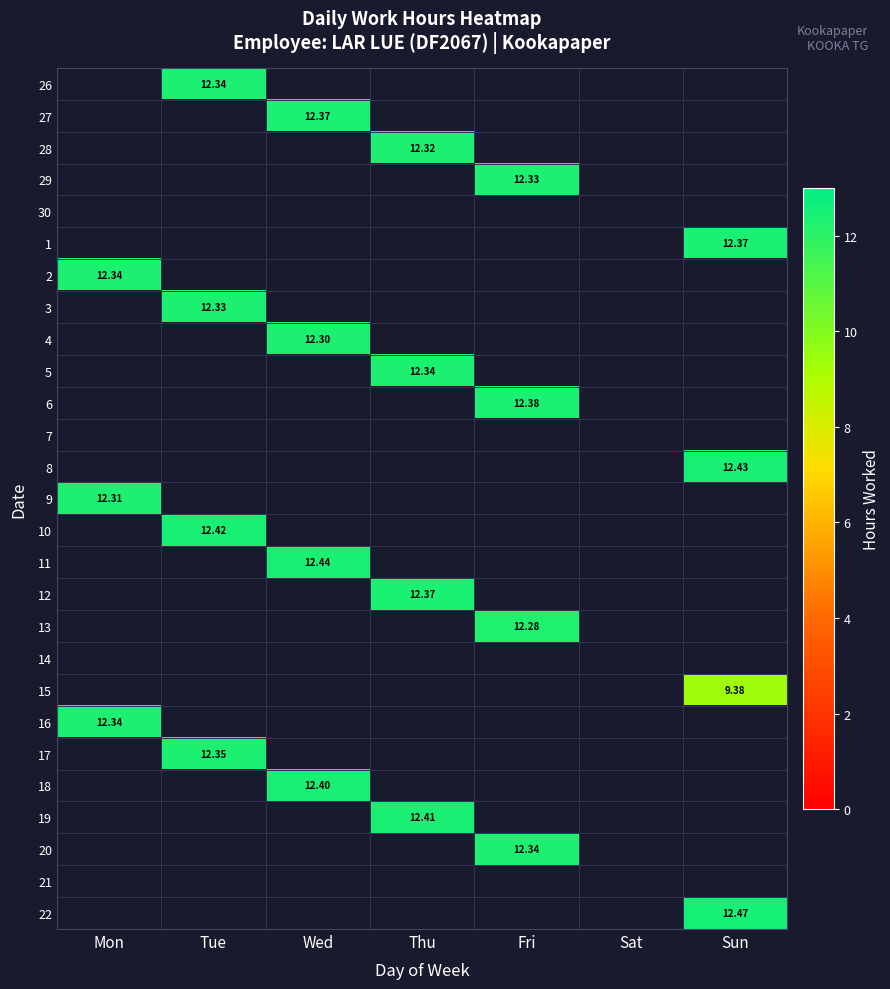

Is the value of 5 at Thu greater than the value of 27 at Wed?

No